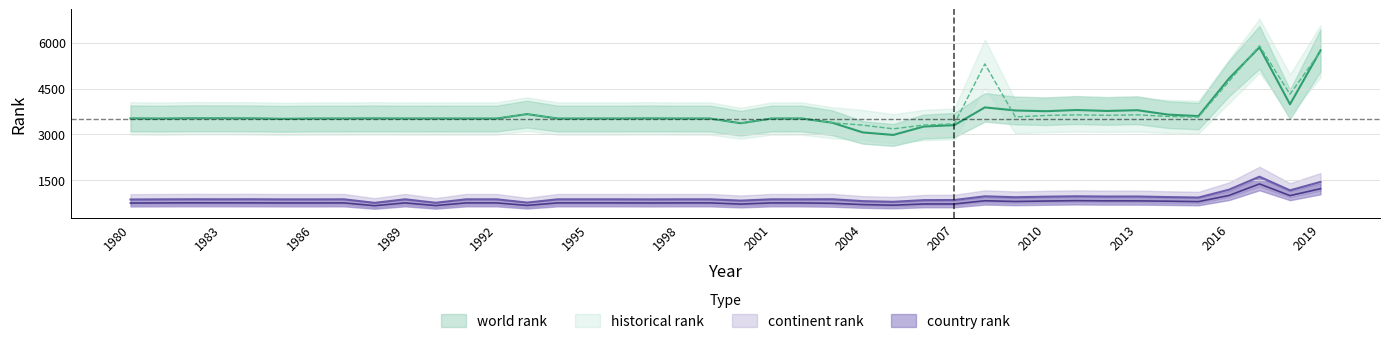

Which label corresponds to the largest value in the chart?

2017